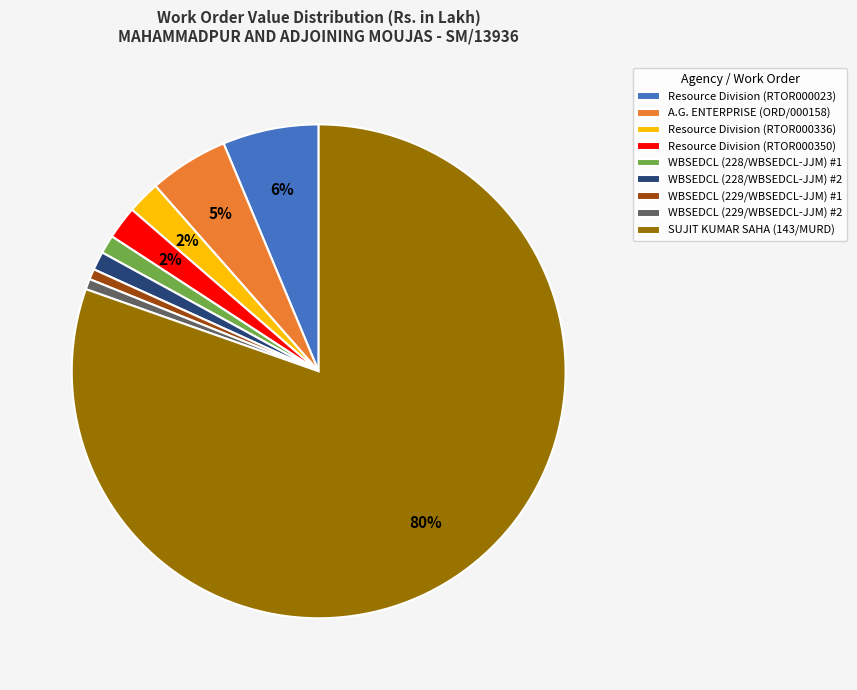

How many slices are in this pie chart?

9